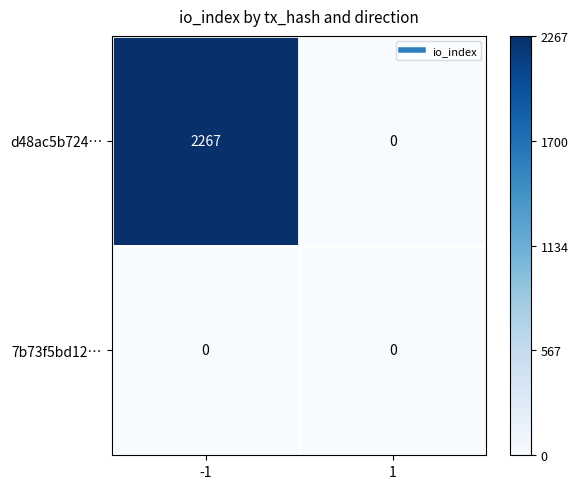

Reading right to left, transcribe all the data shown in this chart.

d48ac5b724…: 1=0	-1=2267
7b73f5bd12…: 1=0	-1=0